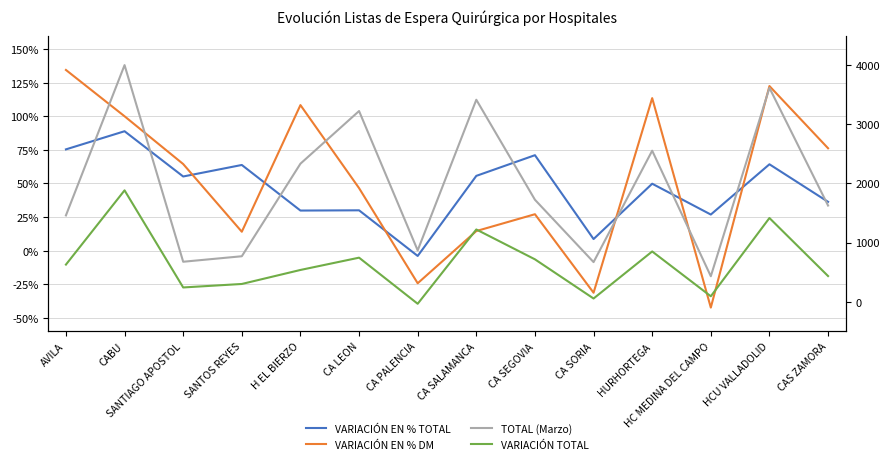

At which category does VARIACIÓN TOTAL reach its first local peak?

CABU